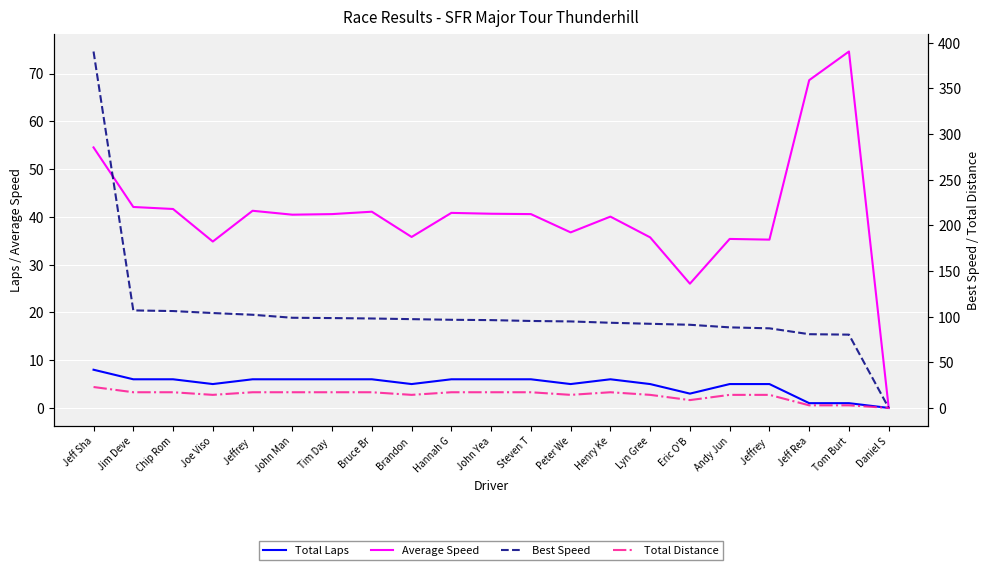

True or false: Average Speed has more than 0 points higher than both neighbors.

True